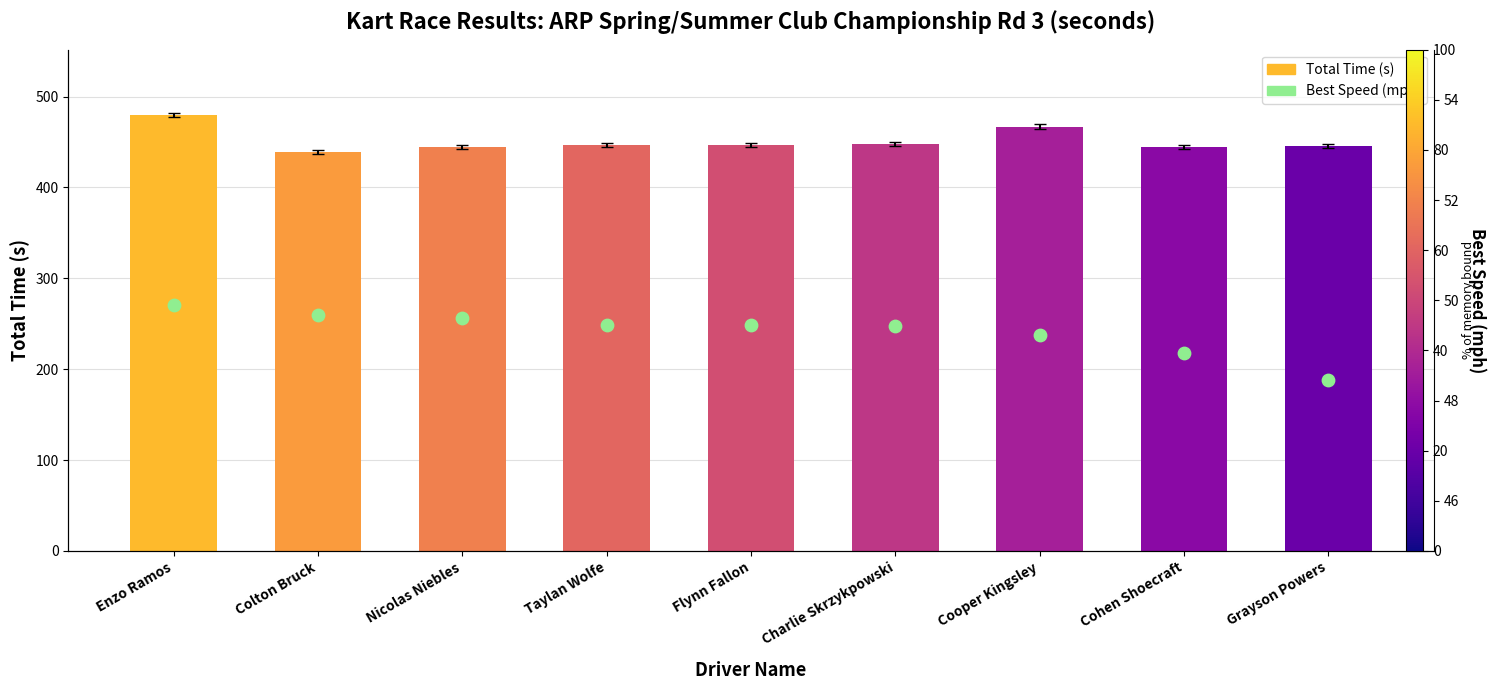

Is the value of Best Speed (mph) at Colton Bruck greater than the value of Total Time (s) at Colton Bruck?

No